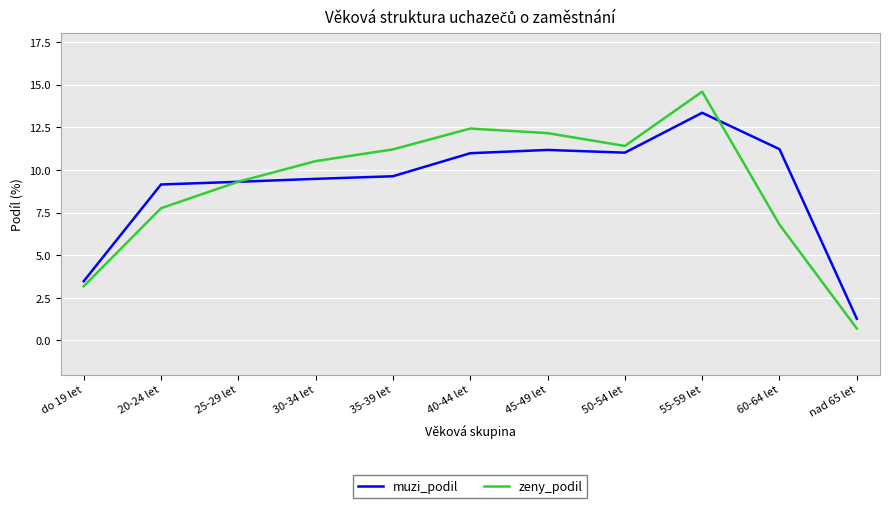

Reading left to right, transcribe all the data shown in this chart.

muzi_podil: do 19 let=3.5	20-24 let=9.1	25-29 let=9.3	30-34 let=9.5	35-39 let=9.6	40-44 let=11.0	45-49 let=11.2	50-54 let=11.0	55-59 let=13.3	60-64 let=11.2	nad 65 let=1.3
zeny_podil: do 19 let=3.2	20-24 let=7.8	25-29 let=9.3	30-34 let=10.5	35-39 let=11.2	40-44 let=12.4	45-49 let=12.2	50-54 let=11.4	55-59 let=14.6	60-64 let=6.8	nad 65 let=0.7